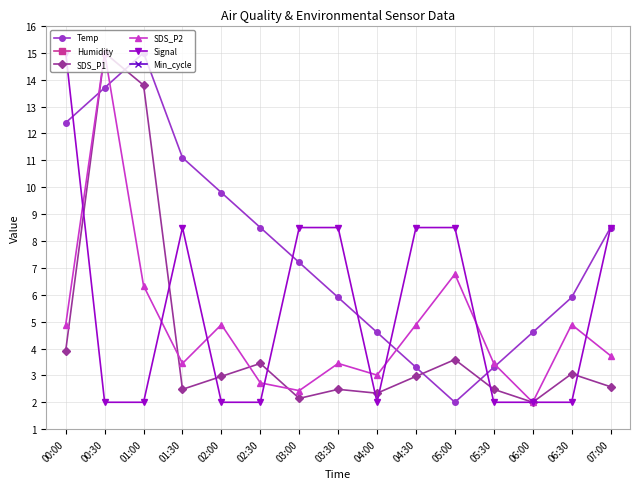

What is the total value across all series at 02:30?

16.7